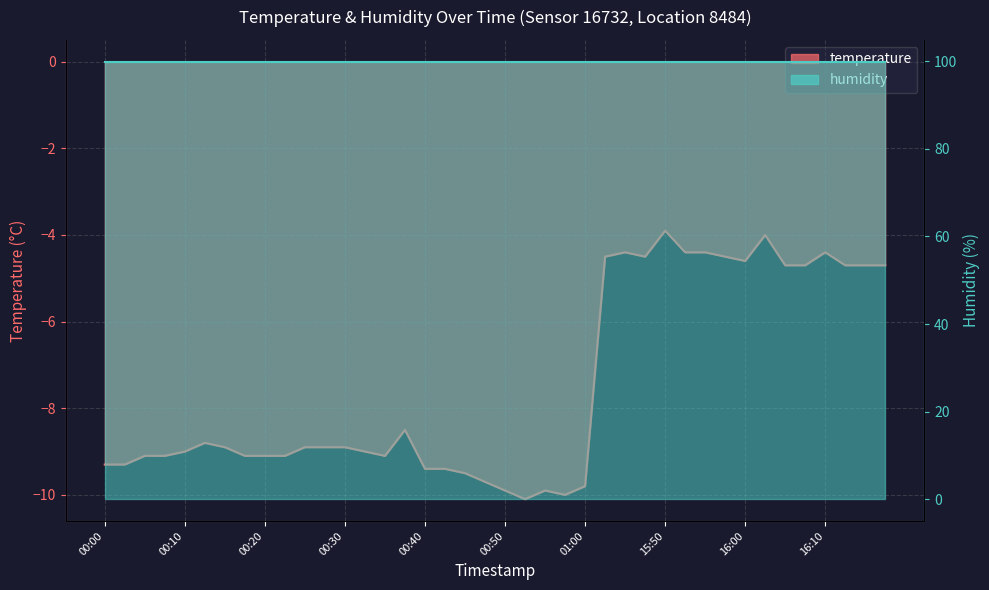

At which category does the data reach its first local peak?

00:13